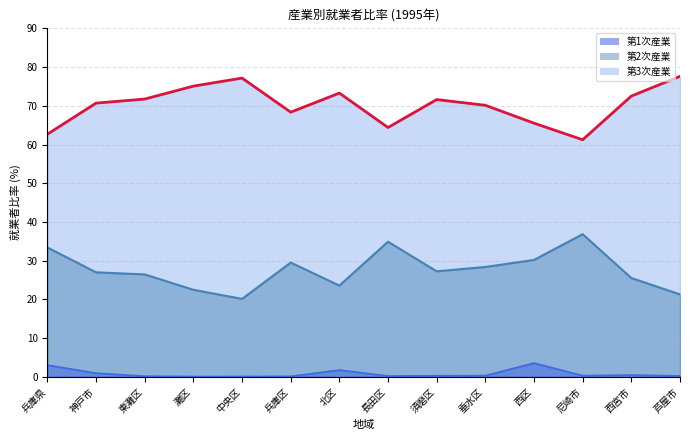

Reading right to left, extract all data points from this chart.

第1次産業就業者比率: 芦屋市=0.3	西宮市=0.5	尼崎市=0.3	西区=3.6	垂水区=0.3	須磨区=0.3	長田区=0.2	北区=1.8	兵庫区=0.1	中央区=0.1	灘区=0.1	東灘区=0.2	神戸市=1.0	兵庫県=3.0
第2次産業就業者比率: 芦屋市=21.3	西宮市=25.5	尼崎市=36.8	西区=30.2	垂水区=28.4	須磨区=27.2	長田区=34.9	北区=23.6	兵庫区=29.5	中央区=20.1	灘区=22.5	東灘区=26.4	神戸市=27.0	兵庫県=33.4
第3次産業就業者比率: 芦屋市=77.6	西宮市=72.5	尼崎市=61.2	西区=65.5	垂水区=70.1	須磨区=71.6	長田区=64.4	北区=73.3	兵庫区=68.3	中央区=77.2	灘区=75.1	東灘区=71.7	神戸市=70.7	兵庫県=62.7